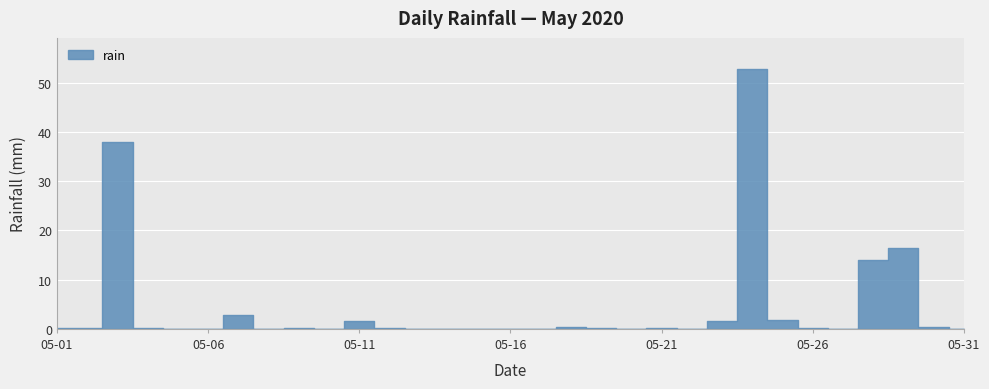

What is the maximum value shown in the chart?

52.8